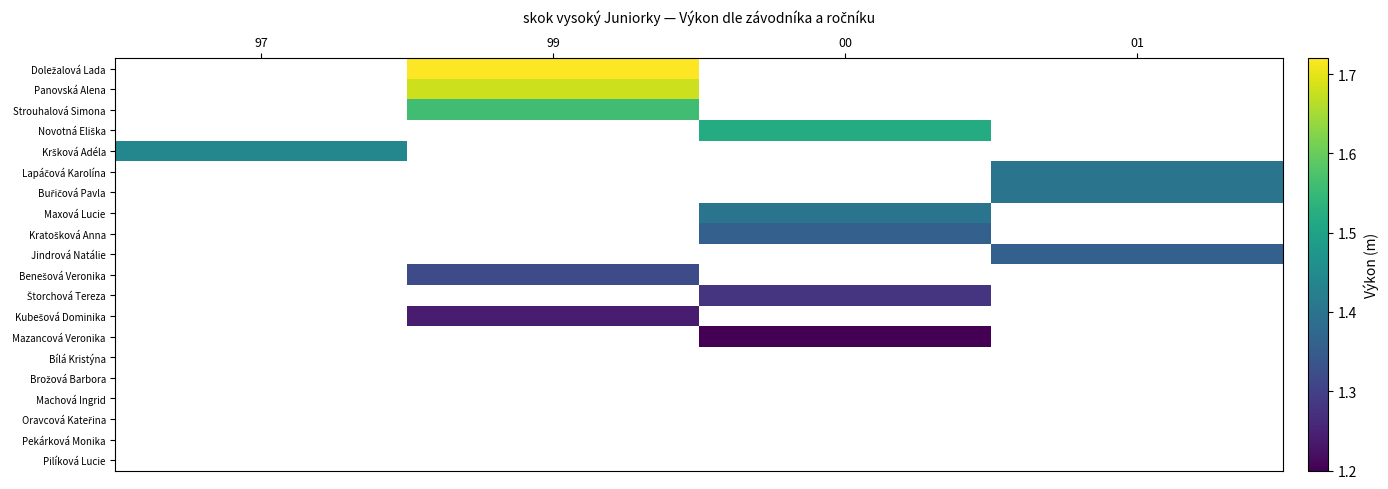

How many series are shown in this chart?

20